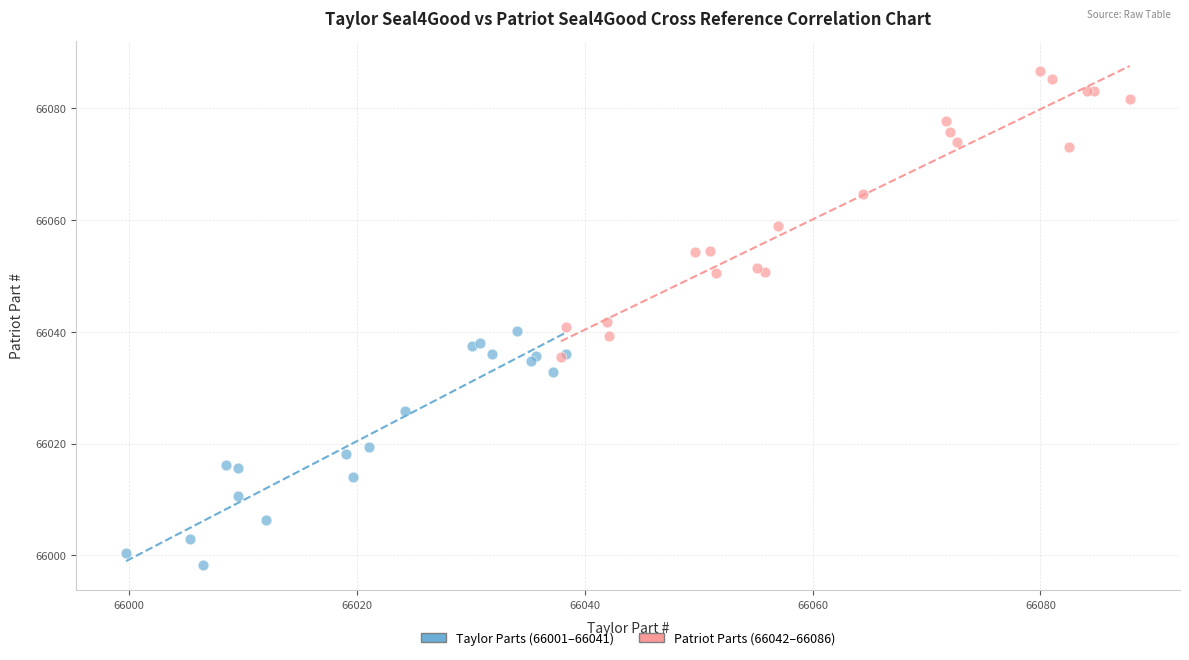

Which series reaches the minimum Y coordinate?

Taylor Parts (66001–66041)